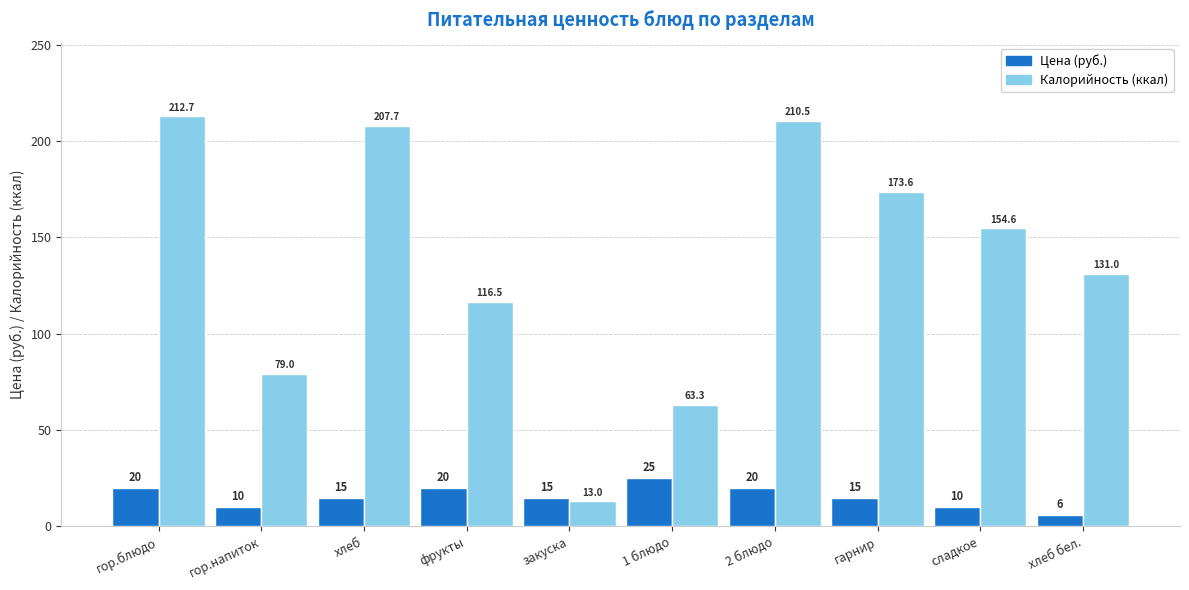

True or false: Калорийность (ккал) has a value of 2.7 at закуска.

False